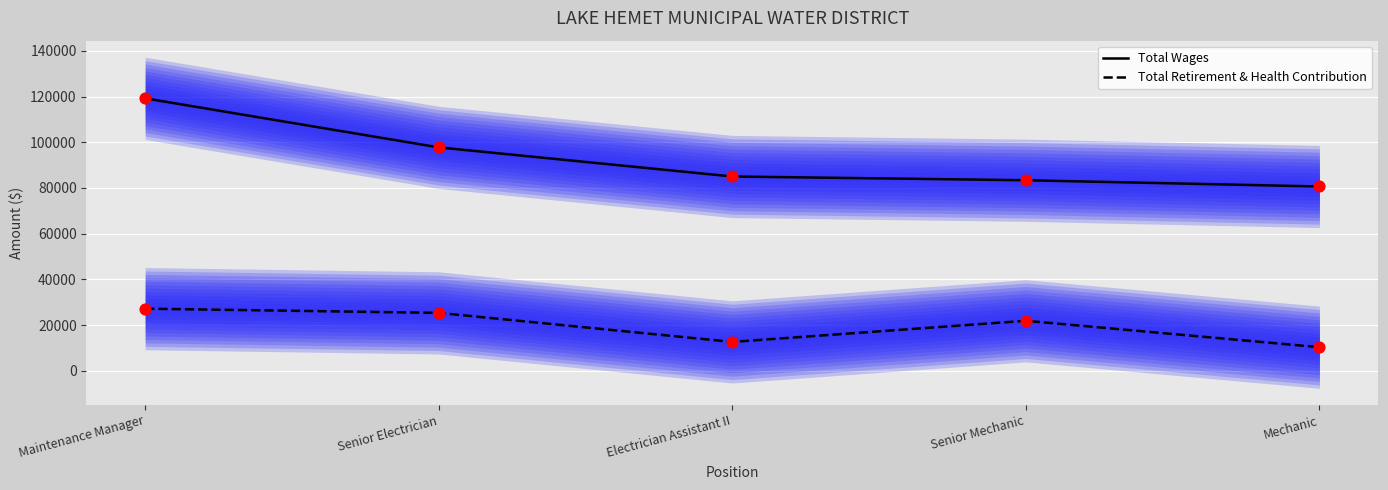

Which series reaches the minimum Y coordinate?

Total Retirement & Health Contribution